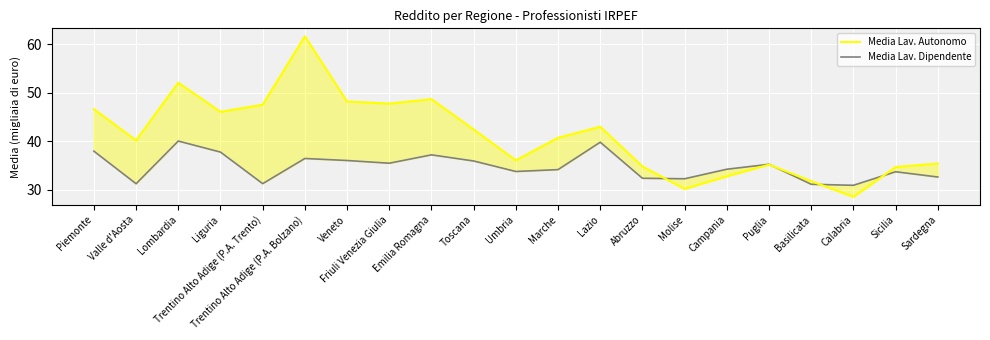

At which category does Media Lav. Autonomo reach its first local peak?

Lombardia